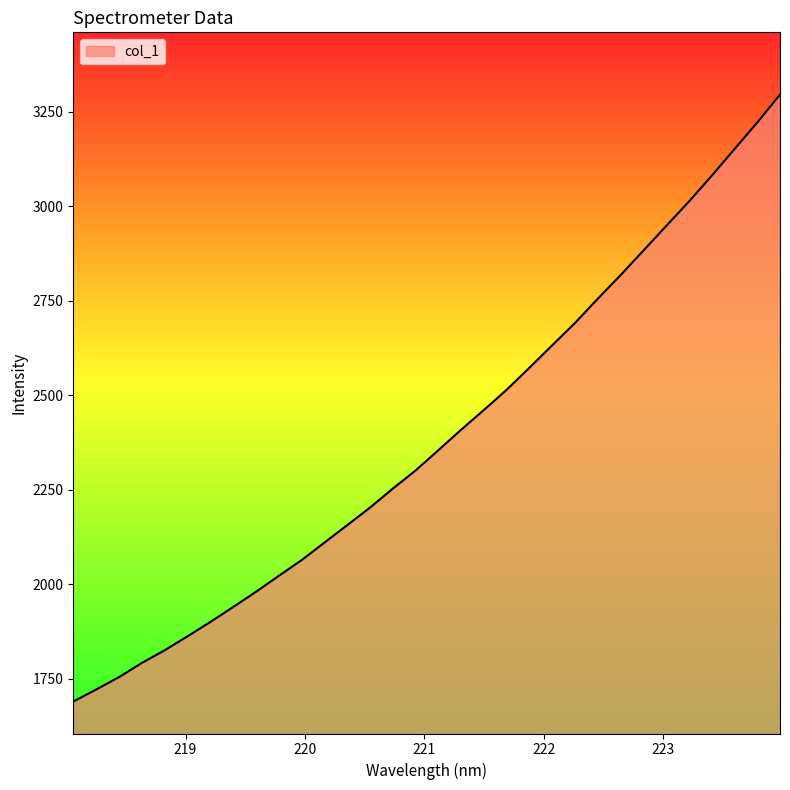

Reading left to right, extract all data points from this chart.

1689.4	1721.2	1754.0	1791.4	1825.0	1861.8	1899.8	1939.3	1979.5	2021.8	2063.4	2109.6	2155.9	2202.3	2252.5	2300.5	2354.2	2408.4	2460.8	2514.2	2572.6	2632.0	2691.1	2755.2	2817.6	2882.4	2947.5	3012.2	3080.4	3150.9	3221.3	3295.1